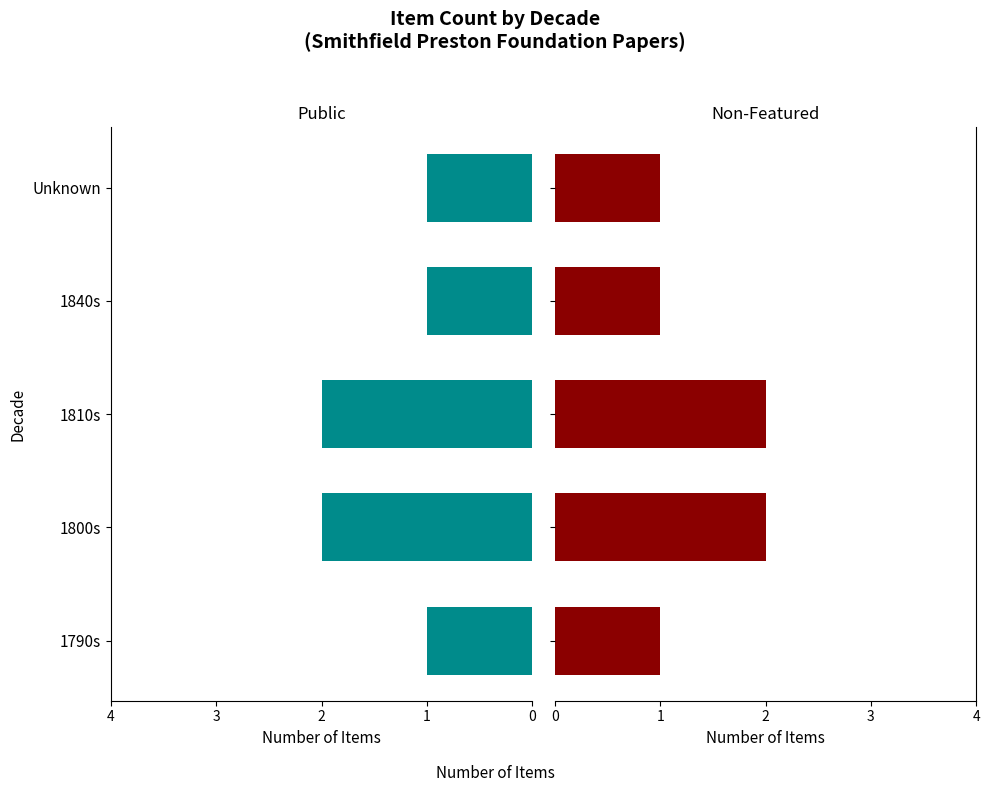

What is the maximum value shown in the chart?

2